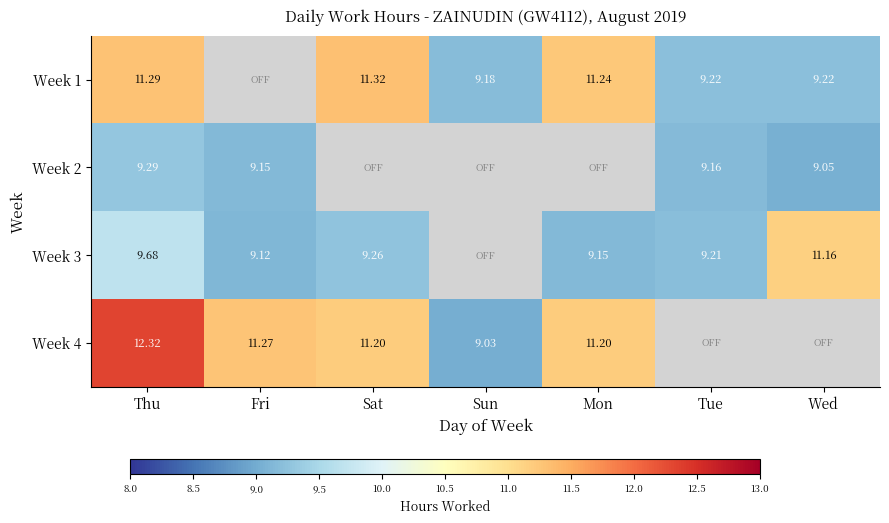

Which category has the highest value across all series?

Thu